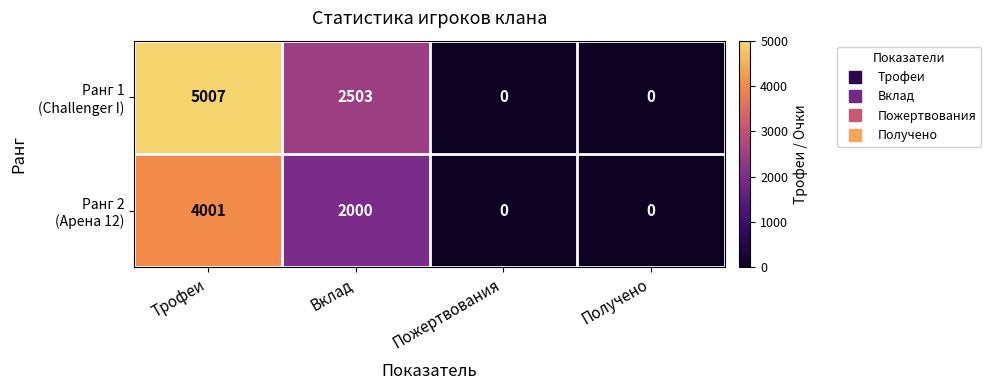

What is the total value across all series at Вклад?

4503